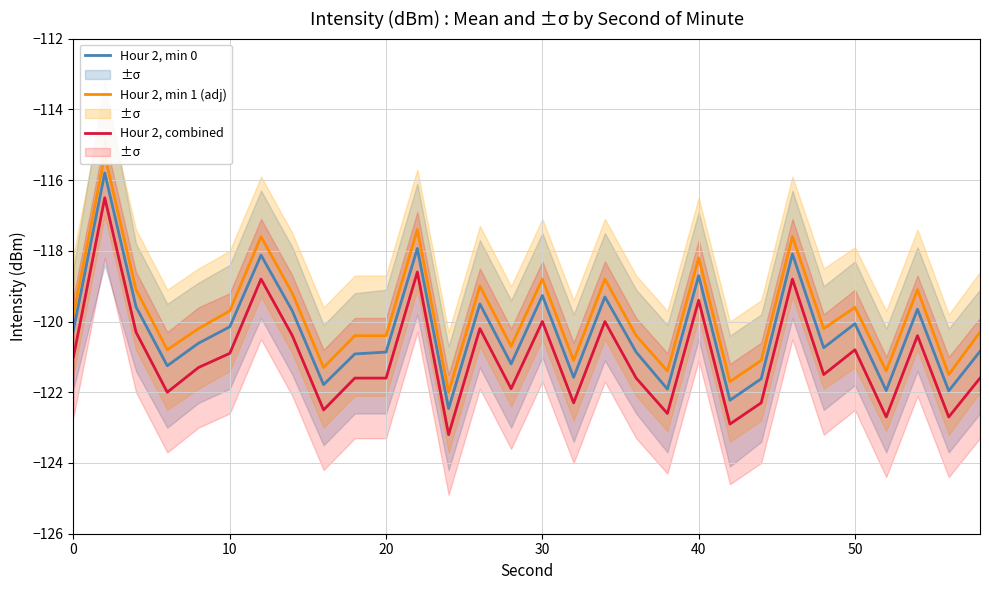

What is the minimum value for Hour 2, combined?

-123.2